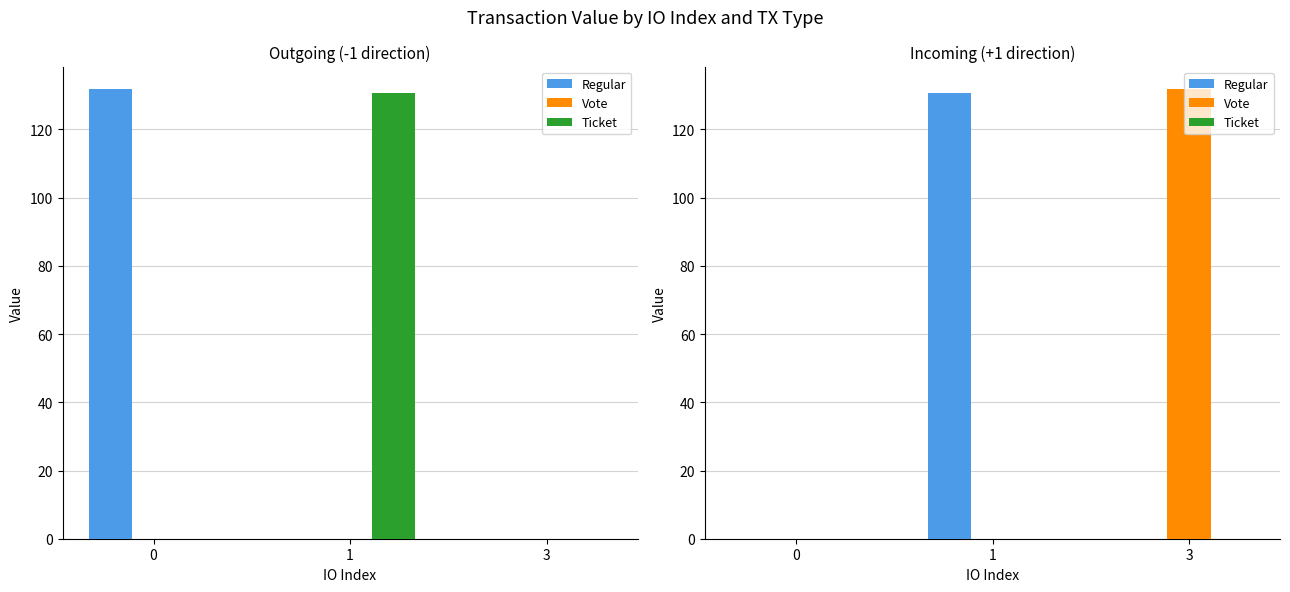

Which series has the largest range (max minus min)?

Vote